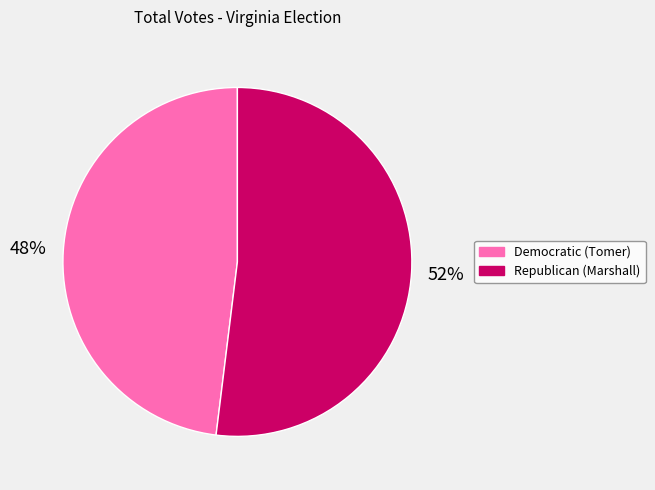

To the nearest percent, what portion does Democratic (Tomer) represent?

48%